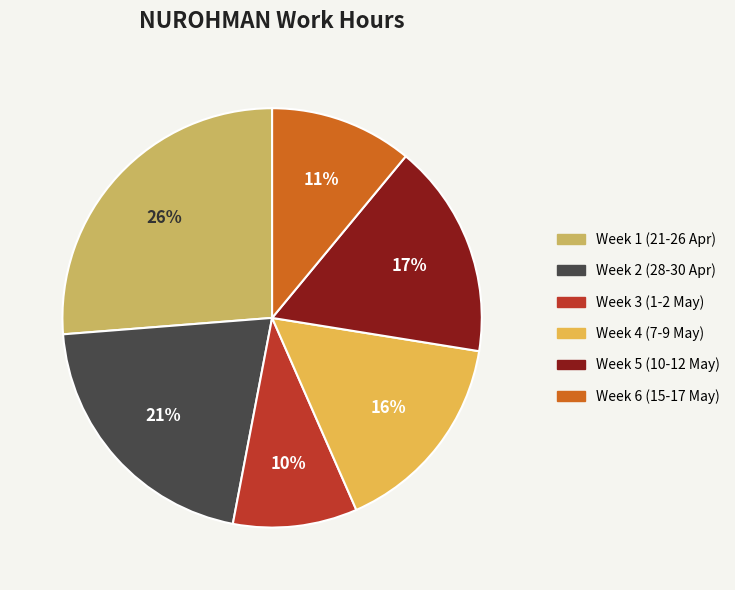

How many segments does this pie chart have?

6